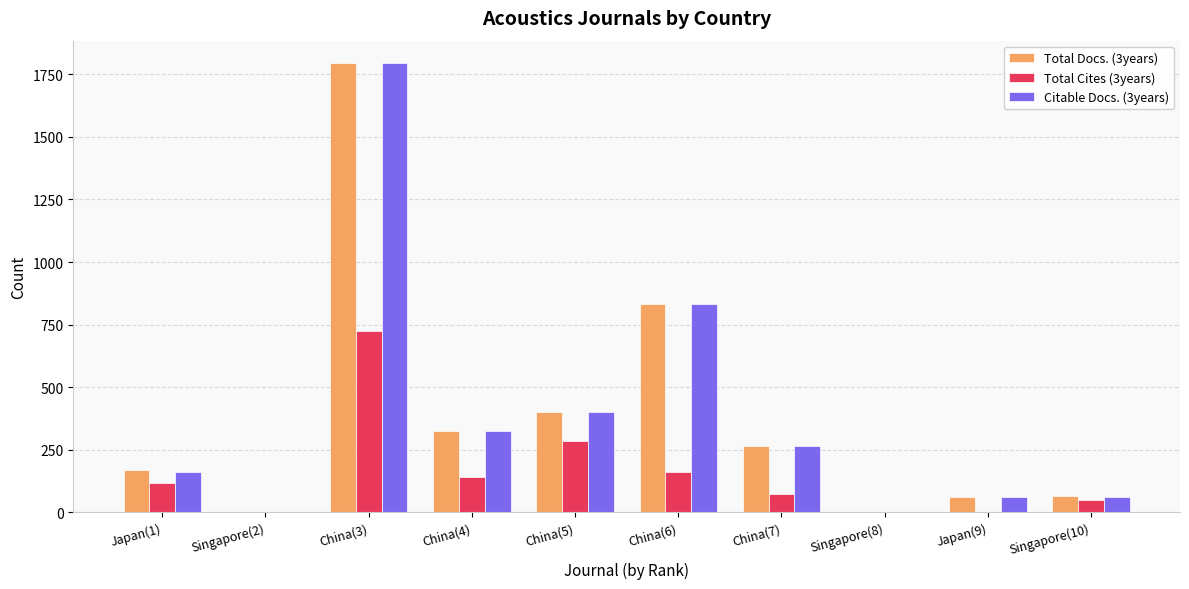

What is the greatest value displayed?

1794